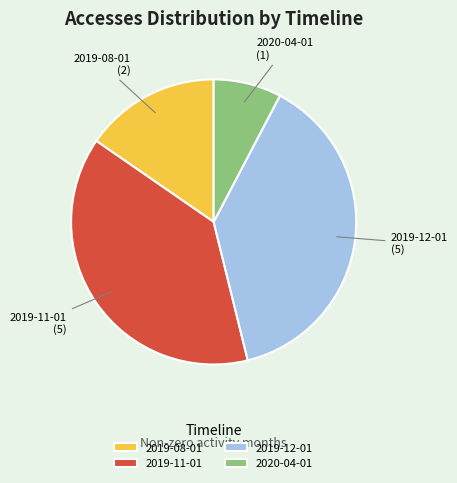

Which category has the smallest portion of the pie?

2020-04-01